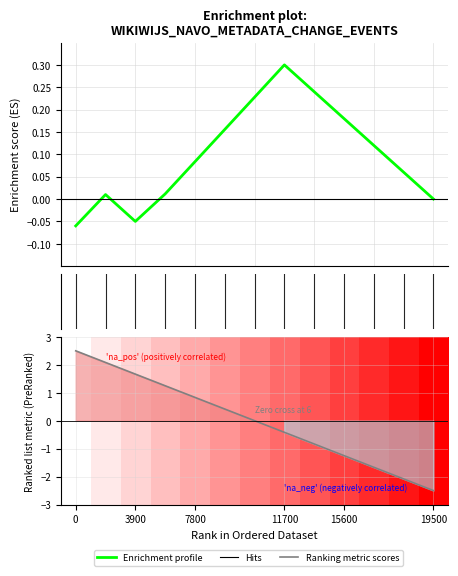

What is the label of the 4th point from the right?

15600